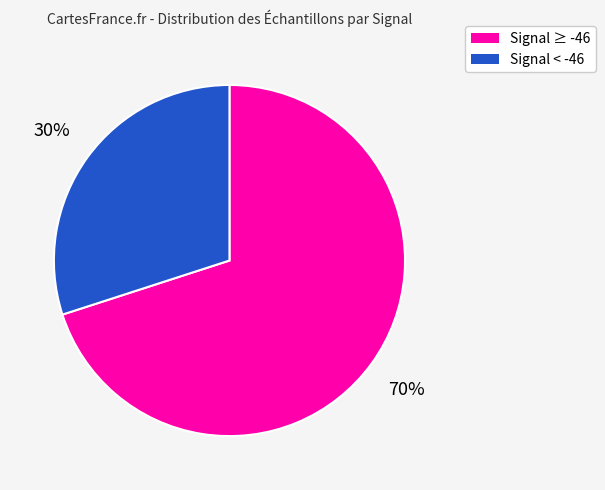

To the nearest percent, what is the difference between the largest and smallest slice percentages?

40%